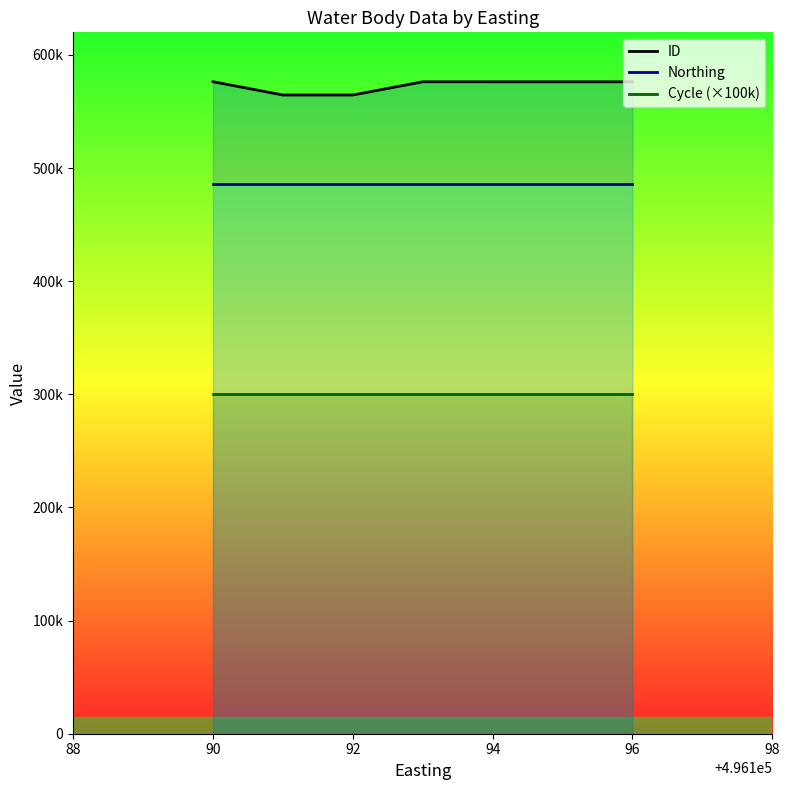

In ID, how many points are lower than both neighbors (excluding endpoints)?

1